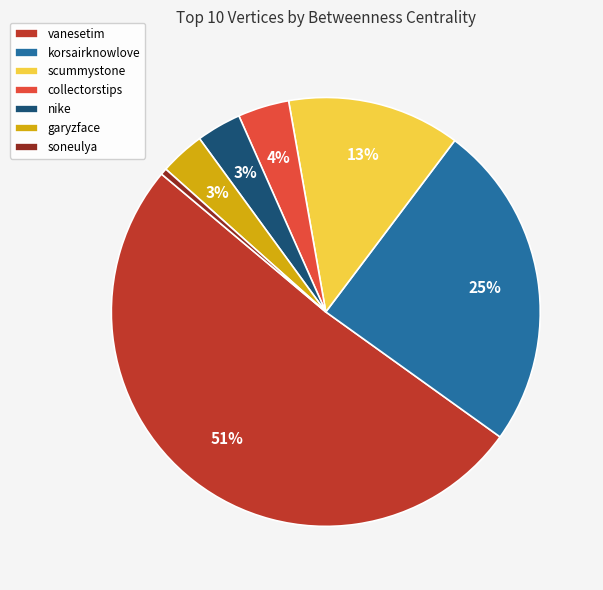

Combined, do soneulya and korsairknowlove account for over 50%?

No